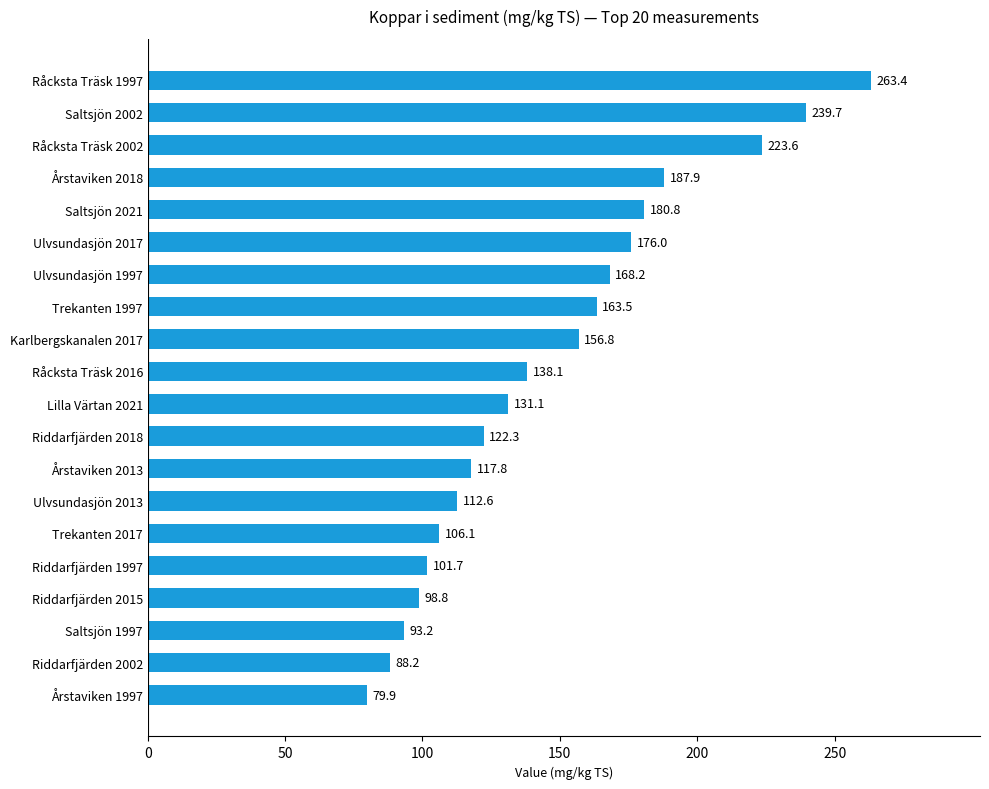

What is the change in value from Ulvsundasjön 1997 to Årstaviken 2018?

+19.7